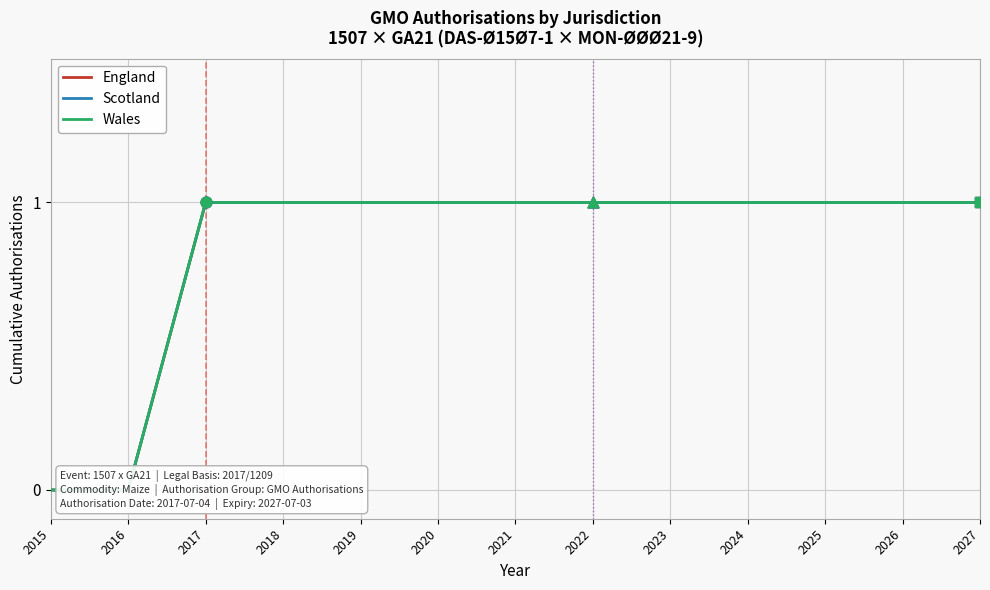

At which category is the sum across all series the highest?

2017